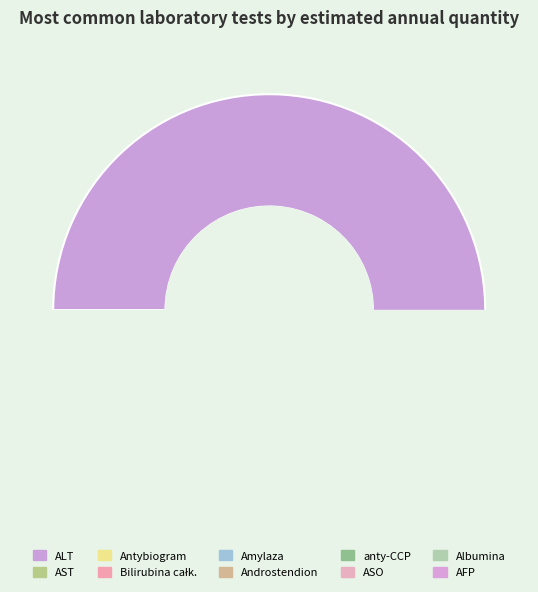

Which slice is the largest?

ALT (ICD-9: I17)